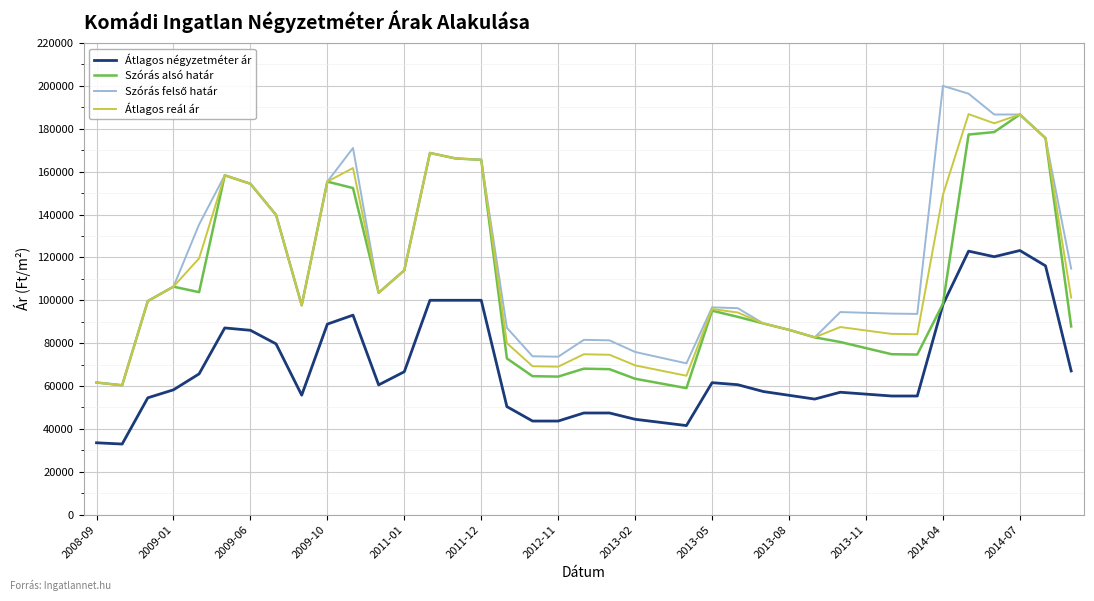

True or false: Átlagos négyzetméter ár and Átlagos reál ár cross at least once.

False